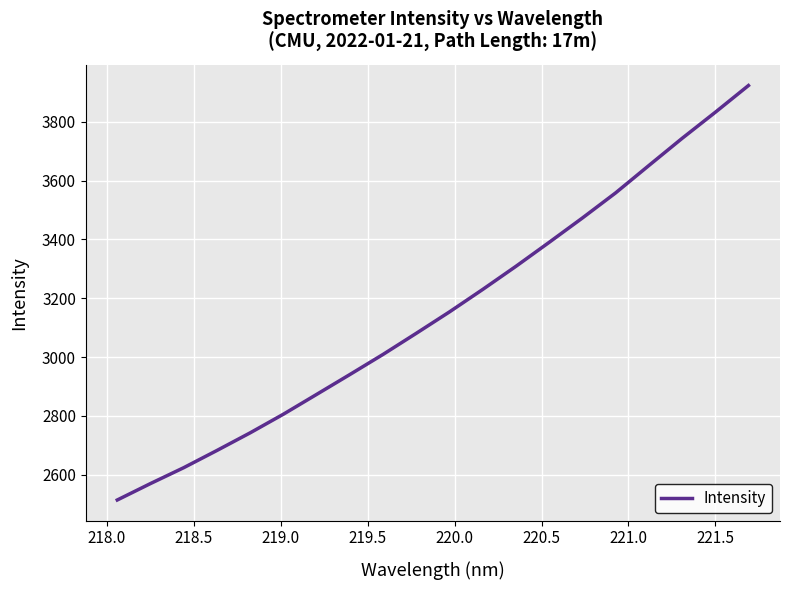

What is the greatest value displayed?

3923.1